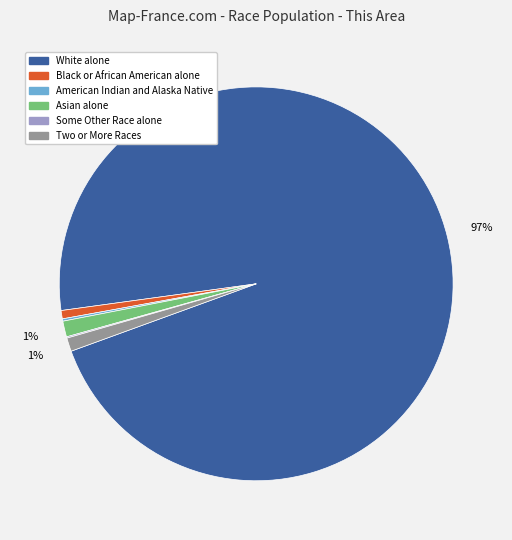

Is there a majority slice in this chart?

Yes